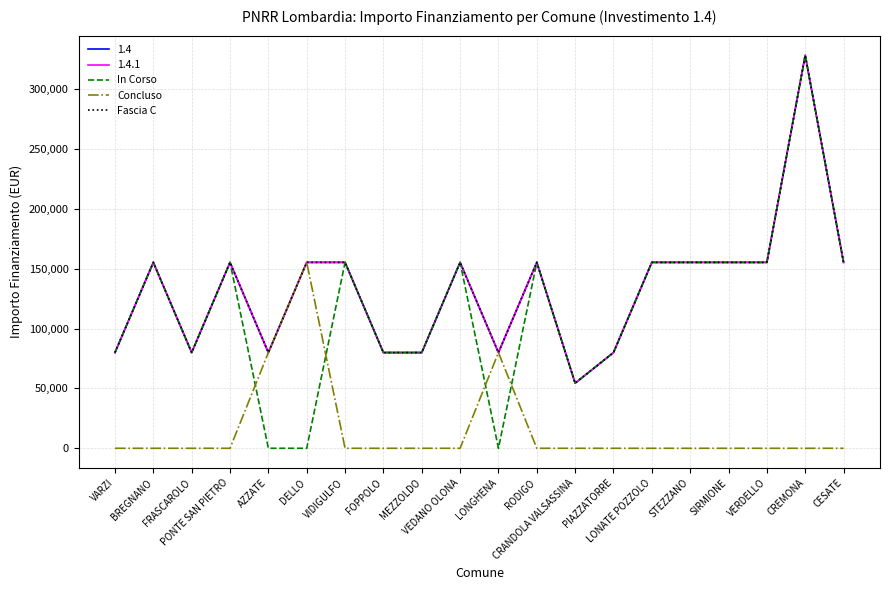

How many lines are shown in the chart?

5